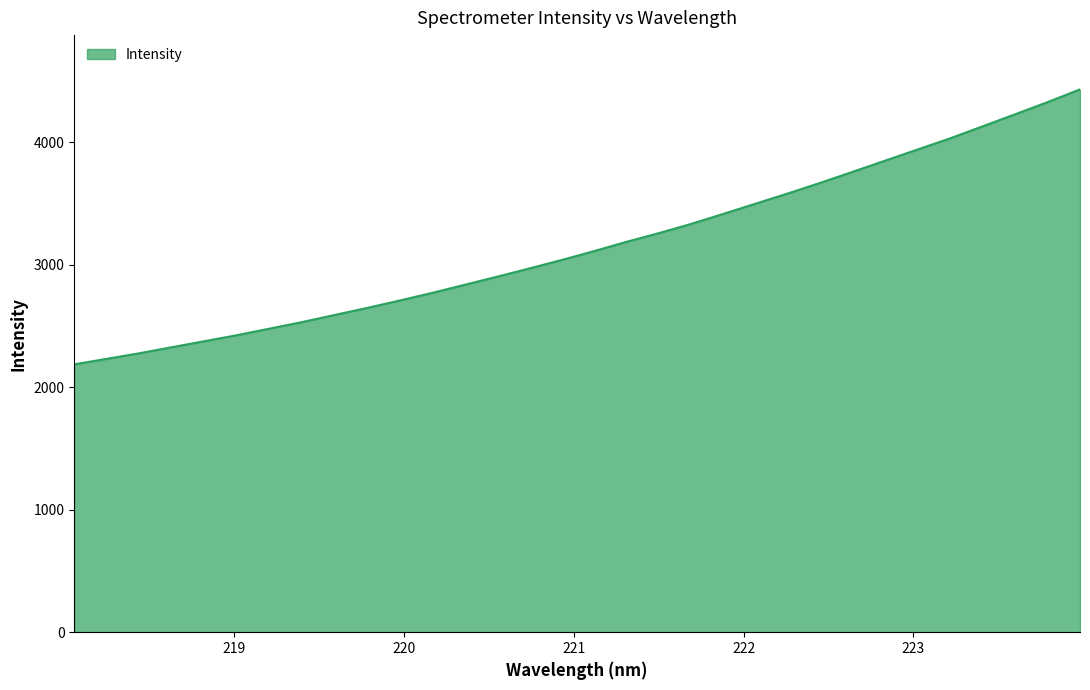

What is the smallest value displayed?

2186.2